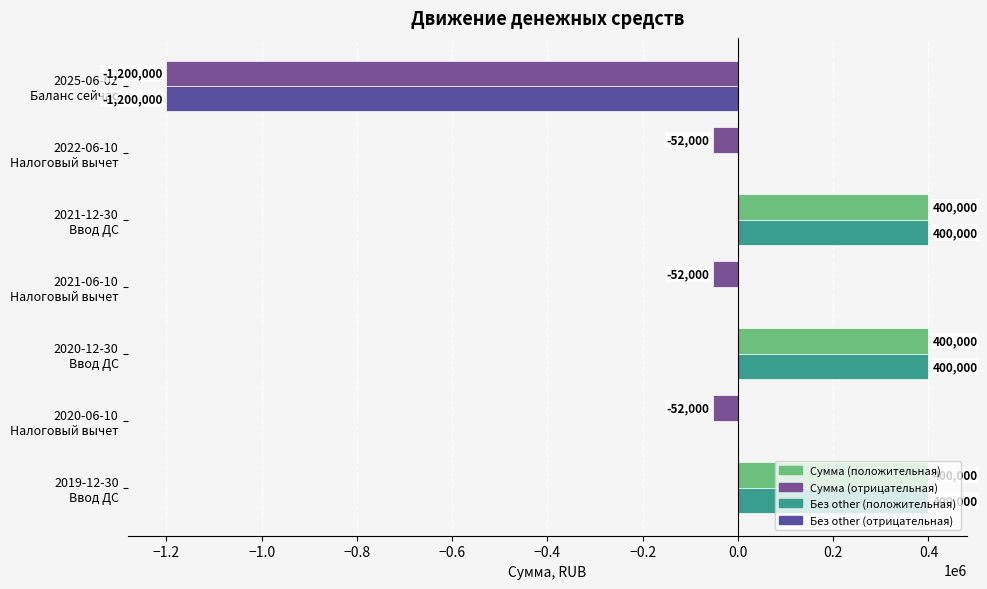

What is the greatest value displayed?

400000